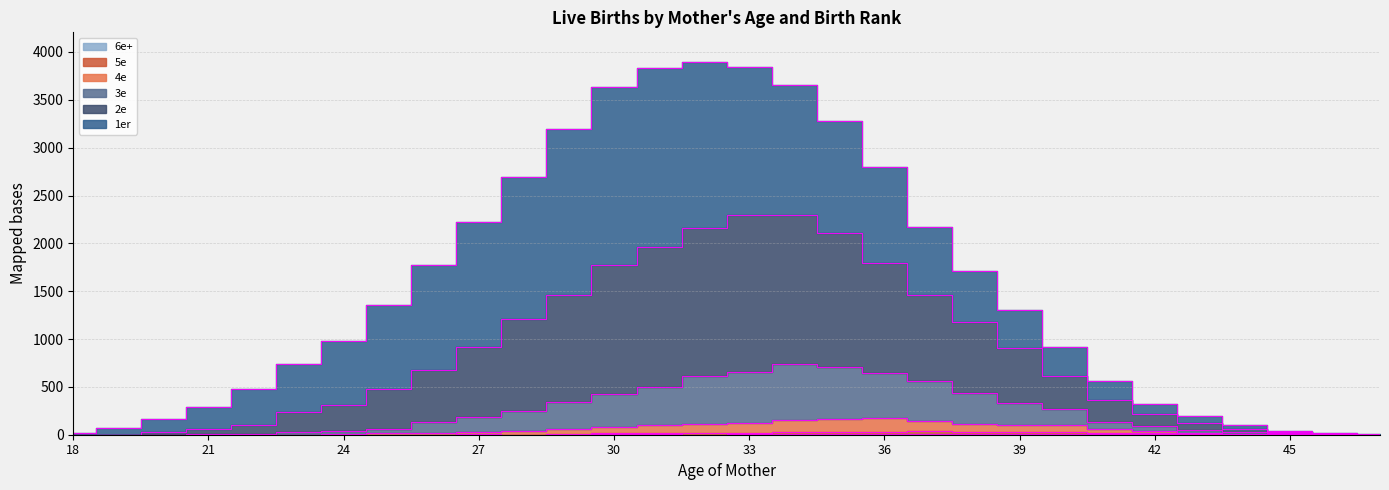

True or false: 6e+ and 5e intersect in this chart.

False